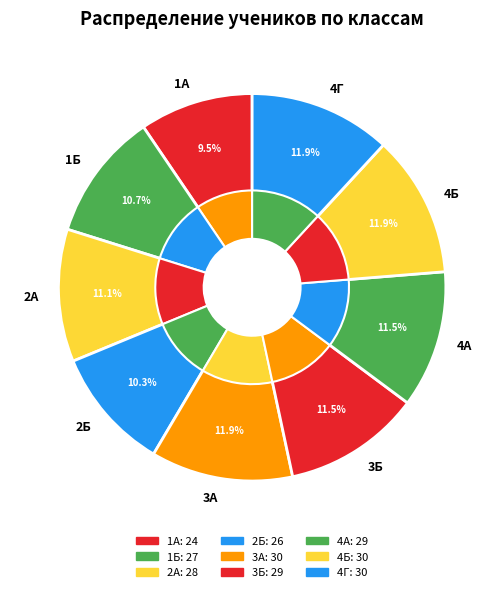

Rank the categories by value from highest to lowest.

3А, 4Б, 4Г, 3Б, 4А, 2А, 1Б, 2Б, 1А